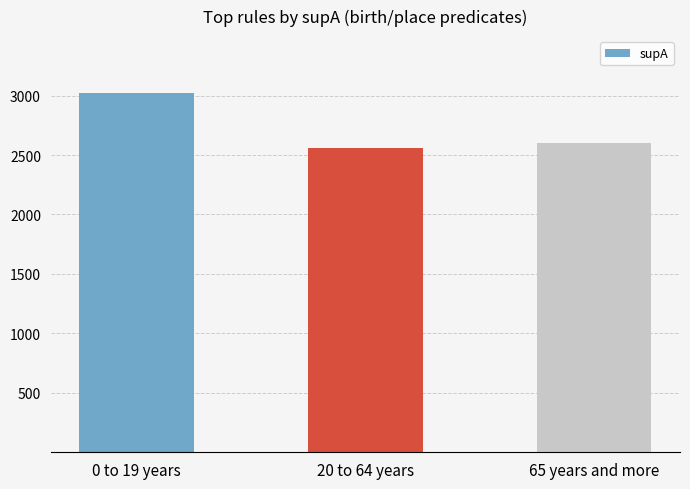

How many values are below 2602?

1